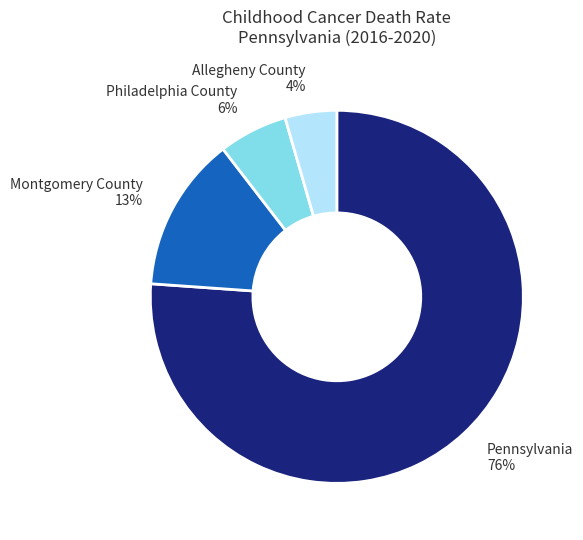

Which slice is the largest?

Pennsylvania